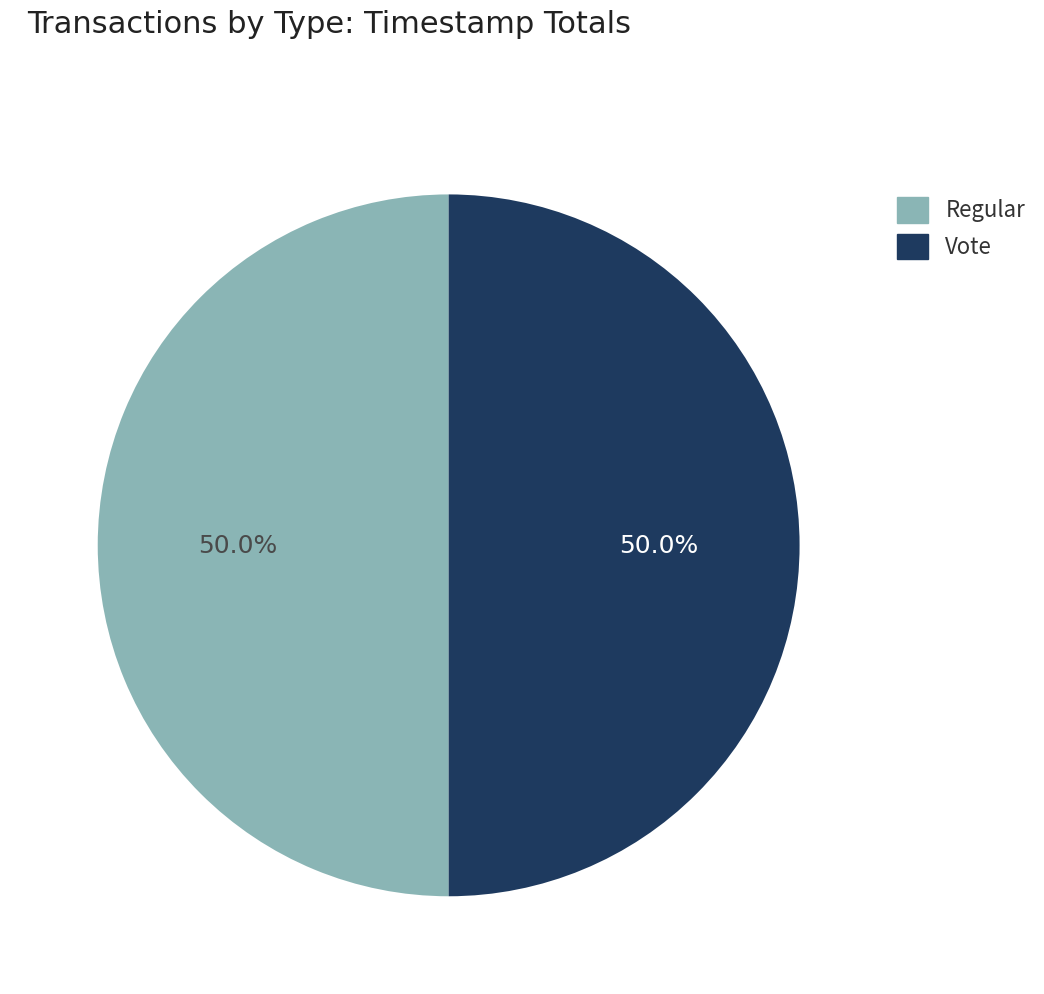

To the nearest percent, what percentage of the pie is Vote?

50%